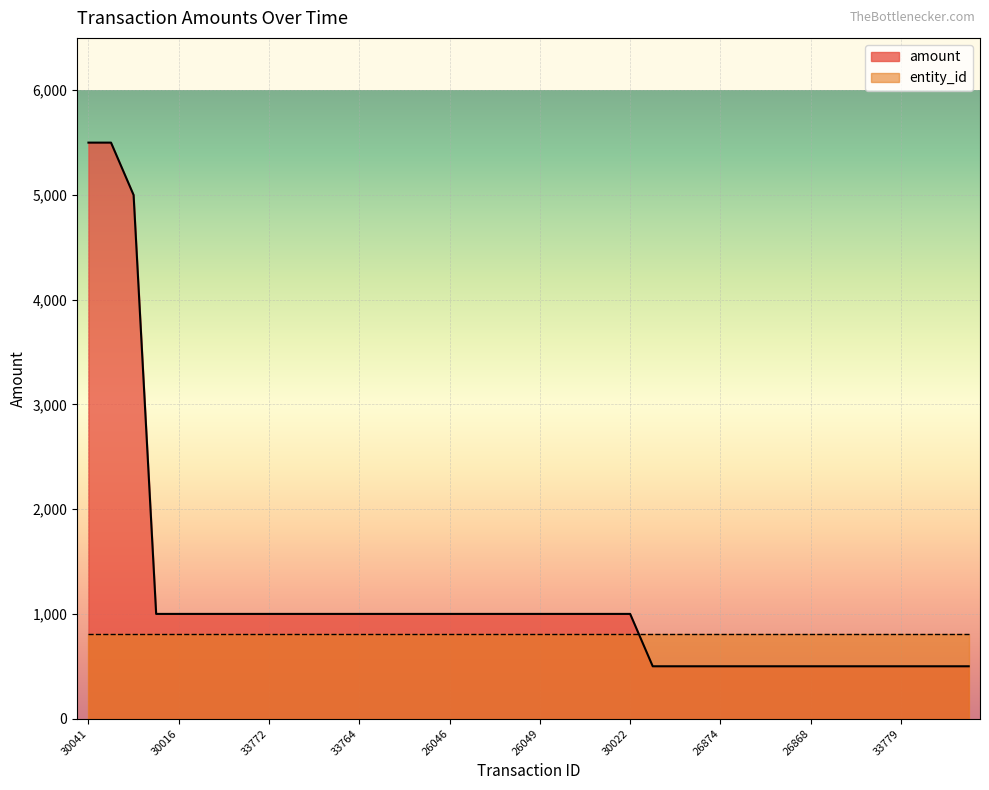

What is the sum of all values?

45500